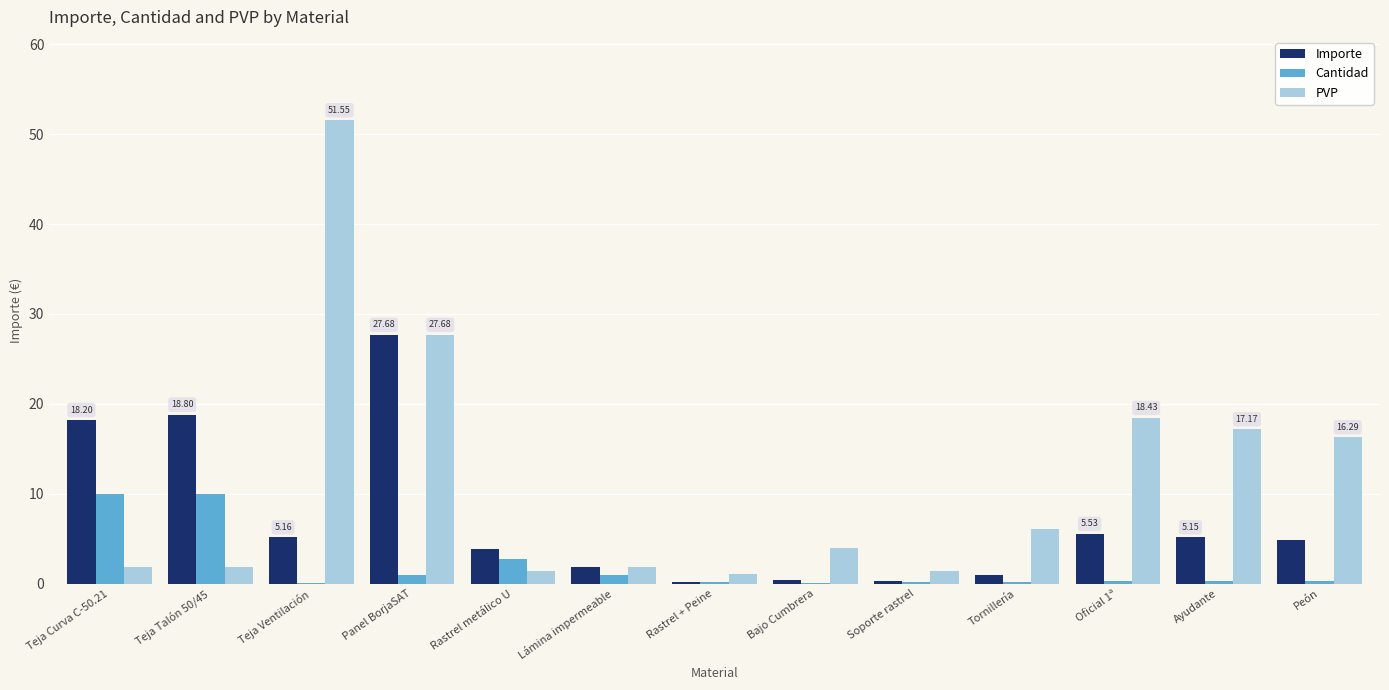

Between Rastrel metálico U and Oficial 1ª, which series saw the biggest shift?

PVP